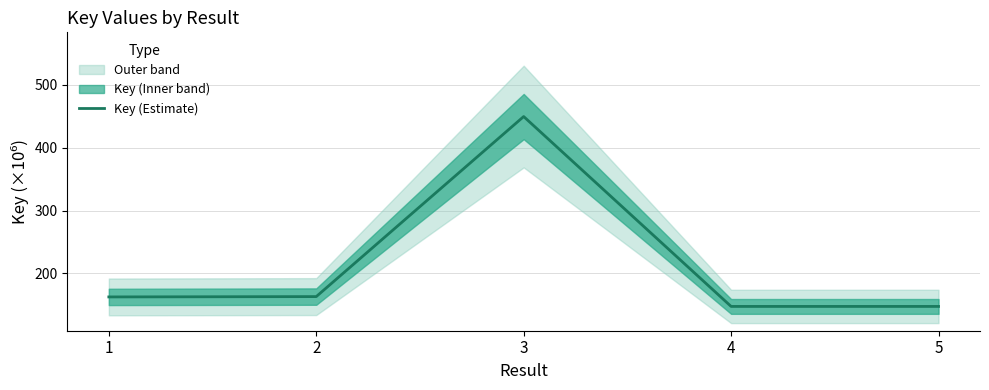

Read the value at 2.

163.1